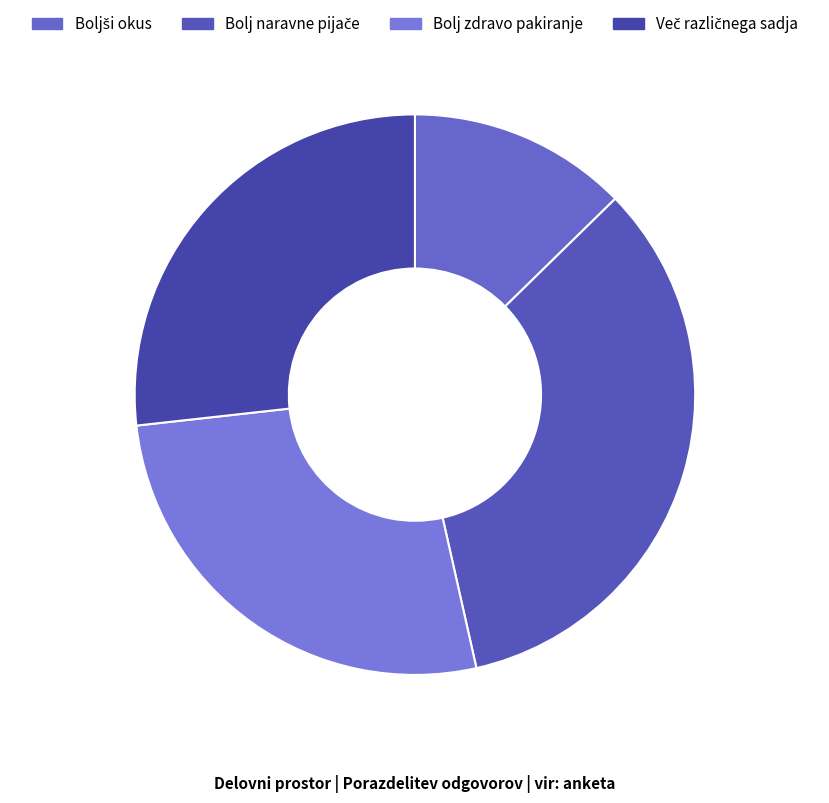

To the nearest percent, what is the average slice percentage?

25%